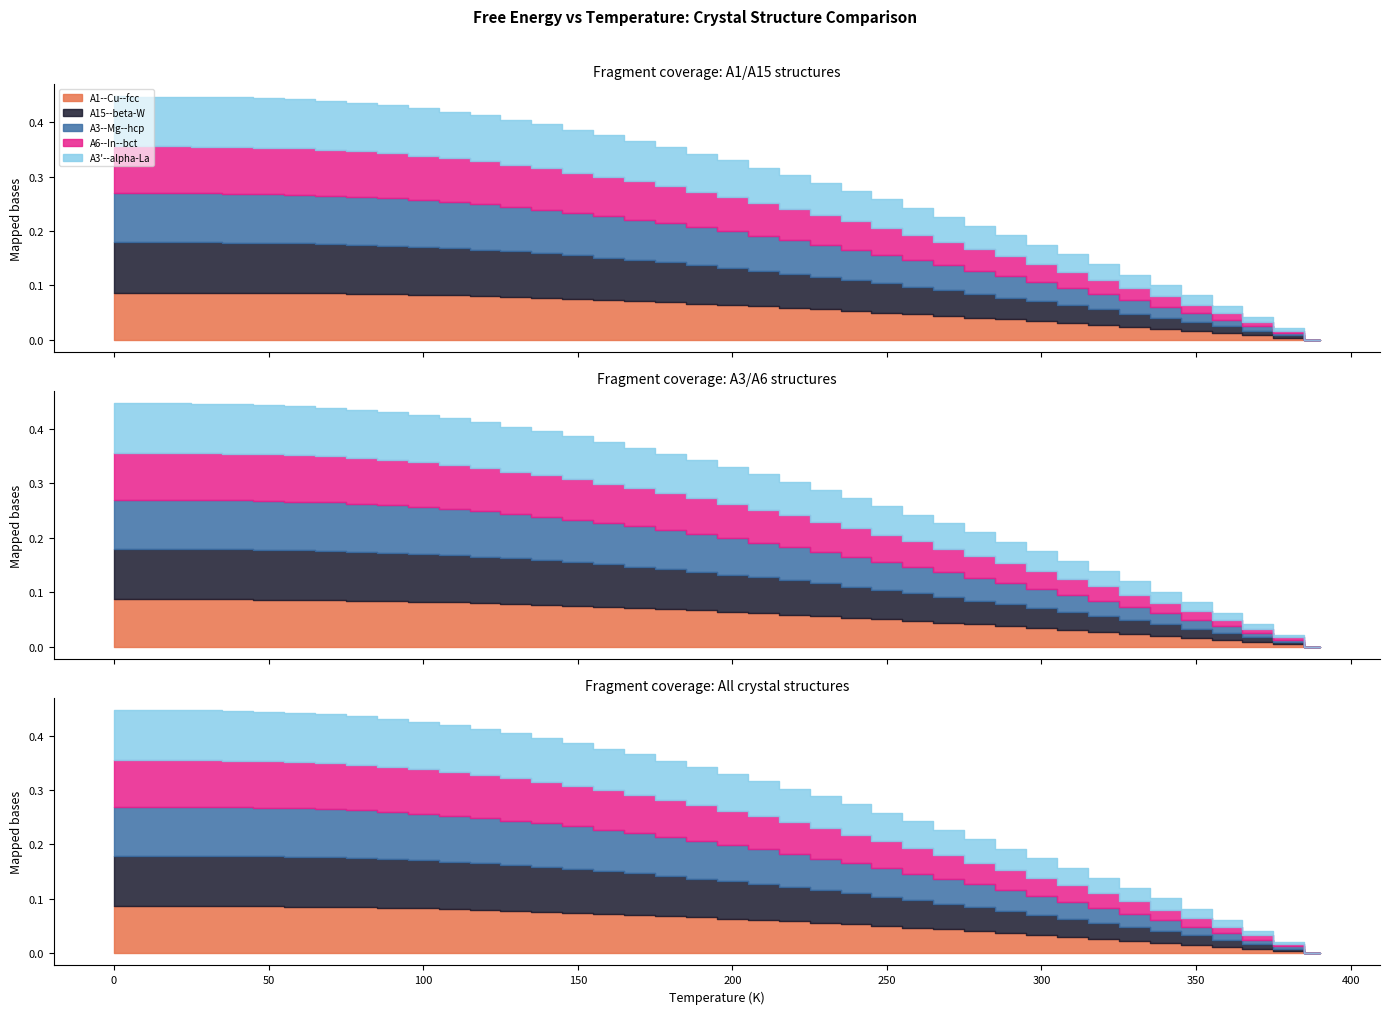

List the labels in order of A1--Cu--fcc value, smallest first.

390.0, 380.0, 370.0, 360.0, 350.0, 340.0, 330.0, 320.0, 310.0, 300.0, 290.0, 280.0, 270.0, 260.0, 250.0, 240.0, 230.0, 220.0, 210.0, 200.0, 190.0, 180.0, 170.0, 160.0, 150.0, 140.0, 130.0, 120.0, 110.0, 100.0, 90.0, 80.0, 70.0, 60.0, 50.0, 40.0, 30.0, 20.0, 10.0, 0.0